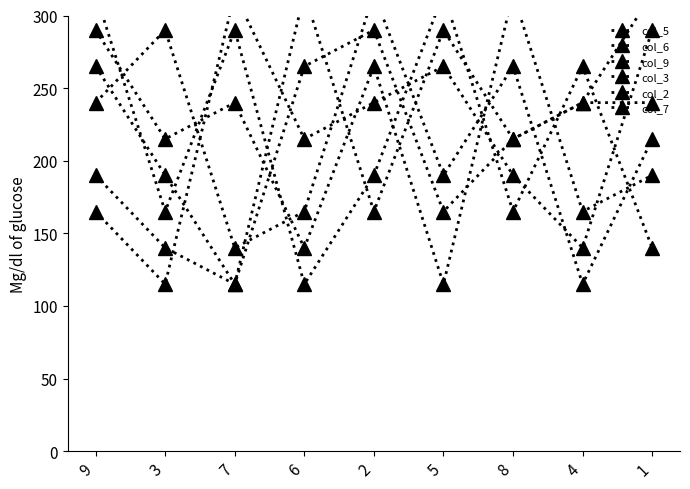

Reading left to right, list all the values displayed in this chart.

col_5: 165	115	315	215	240	265	190	140	290
col_6: 240	290	140	165	315	190	265	115	215
col_9: 265	190	115	315	165	290	215	240	240
col_3: 190	140	115	265	290	165	215	240	315
col_2: 315	165	290	115	190	315	165	265	140
col_7: 290	215	240	140	265	115	315	165	190